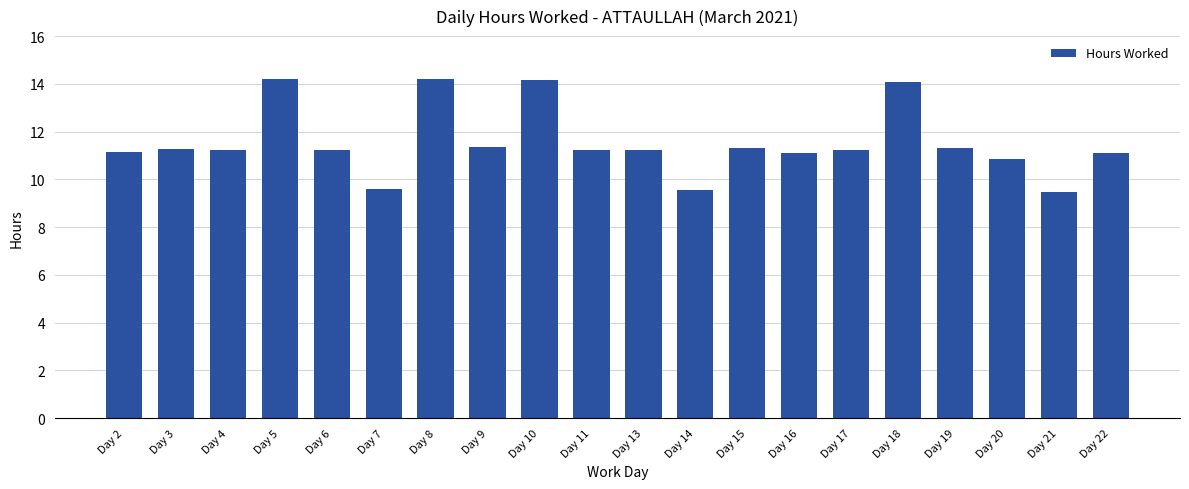

What is the difference between the second highest and minimum values?

4.7